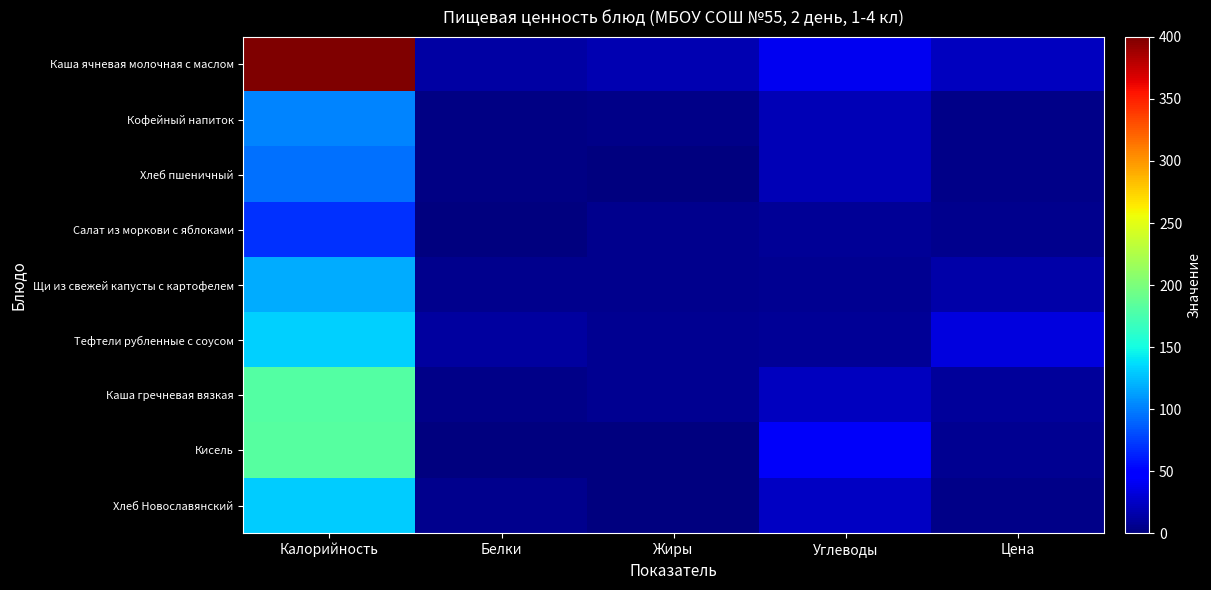

Reading left to right, what are all the values shown in this chart?

Каша ячневая молочная с маслом: Калорийность=399.4	Белки=13.6	Жиры=18.0	Углеводы=39.8	Цена=22.2
Кофейный напиток: Калорийность=102.0	Белки=2.5	Жиры=3.6	Углеводы=19.7	Цена=4.0
Хлеб пшеничный: Калорийность=94.0	Белки=3.0	Жиры=0.2	Углеводы=19.7	Цена=3.8
Салат из моркови с яблоками: Калорийность=69.0	Белки=0.8	Жиры=5.7	Углеводы=8.0	Цена=5.9
Щи из свежей капусты с картофелем: Калорийность=118.2	Белки=4.8	Жиры=5.9	Углеводы=7.8	Цена=14.6
Тефтели рубленные с соусом: Калорийность=132.0	Белки=11.3	Жиры=7.1	Углеводы=9.3	Цена=32.8
Каша гречневая вязкая: Калорийность=180.0	Белки=4.5	Жиры=7.0	Углеводы=23.2	Цена=10.4
Кисель: Калорийность=182.0	Белки=0.0	Жиры=0.0	Углеводы=42.2	Цена=7.7
Хлеб Новославянский: Калорийность=130.0	Белки=5.2	Жиры=0.8	Углеводы=24.6	Цена=3.6